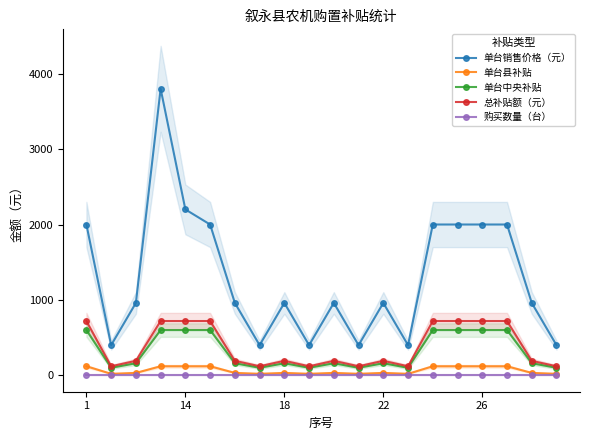

Where is 购买数量（台） nearest to the value 1?

1